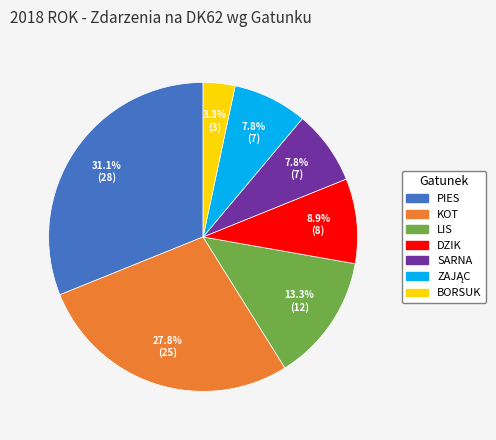

Is there a majority slice in this chart?

No